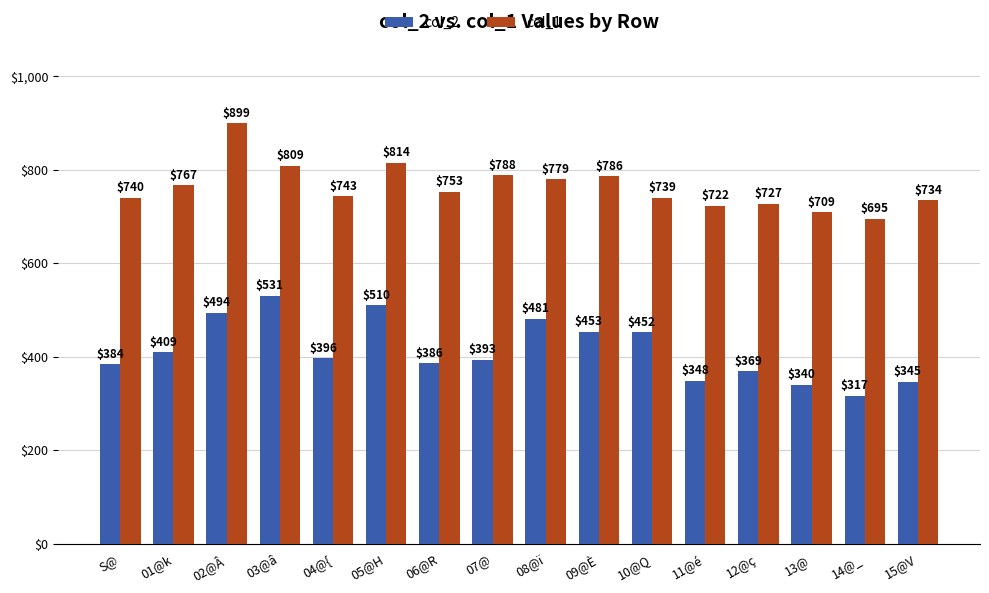

What is the spread (max minus min) of values at 10@Q?

287.3